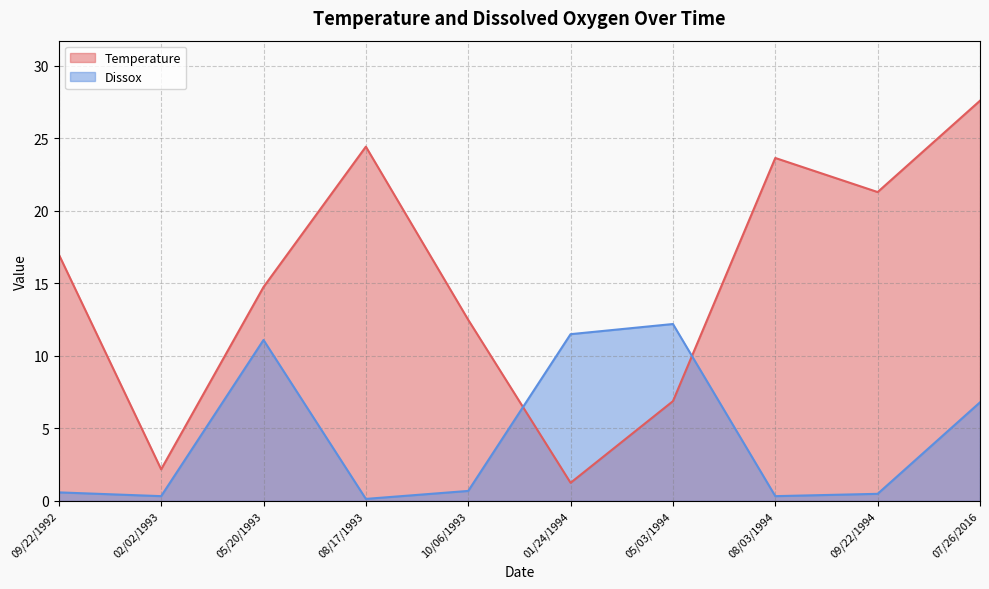

Where is the first local minimum for Dissox?

02/02/1993